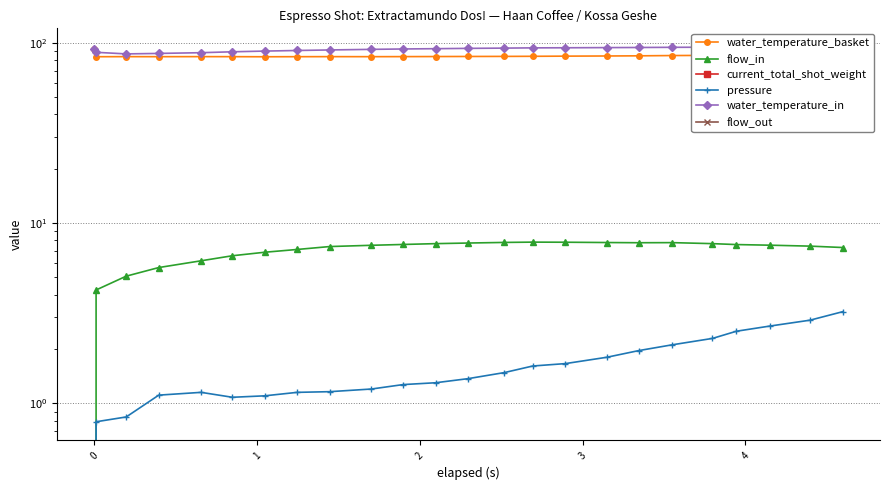

Reading right to left, list all the values displayed in this chart.

water_temperature_basket: 86.6	86.2	85.9	85.4	85.0	84.8	84.5	84.3	84.2	84.0	83.9	83.8	83.7	83.7	83.6	83.6	83.6	83.5	83.6	83.6	83.6	83.6	83.5	92.0
flow_in: 7.3	7.4	7.5	7.6	7.7	7.8	7.8	7.8	7.8	7.8	7.8	7.7	7.7	7.6	7.5	7.4	7.1	6.9	6.6	6.2	5.7	5.1	4.2	0.0
current_total_shot_weight: 0.0	0.0	0.0	0.0	0.0	0.0	0.0	0.0	0.0	0.0	0.0	0.0	0.0	0.0	0.0	0.0	0.0	0.0	0.0	0.0	0.0	0.0	0.0	0.0
pressure: 3.2	2.9	2.7	2.5	2.3	2.1	2.0	1.8	1.7	1.6	1.5	1.4	1.3	1.3	1.2	1.2	1.1	1.1	1.1	1.1	1.1	0.8	0.8	0.0
water_temperature_in: 94.5	94.5	94.4	94.4	94.3	94.2	94.0	93.9	93.7	93.5	93.2	92.9	92.6	92.2	91.8	91.1	90.5	89.8	89.0	88.0	87.1	86.6	88.4	92.0
flow_out: 0.0	0.0	0.0	0.0	0.0	0.0	0.0	0.0	0.0	0.0	0.0	0.0	0.0	0.0	0.0	0.0	0.0	0.0	0.0	0.0	0.0	0.0	0.0	0.0